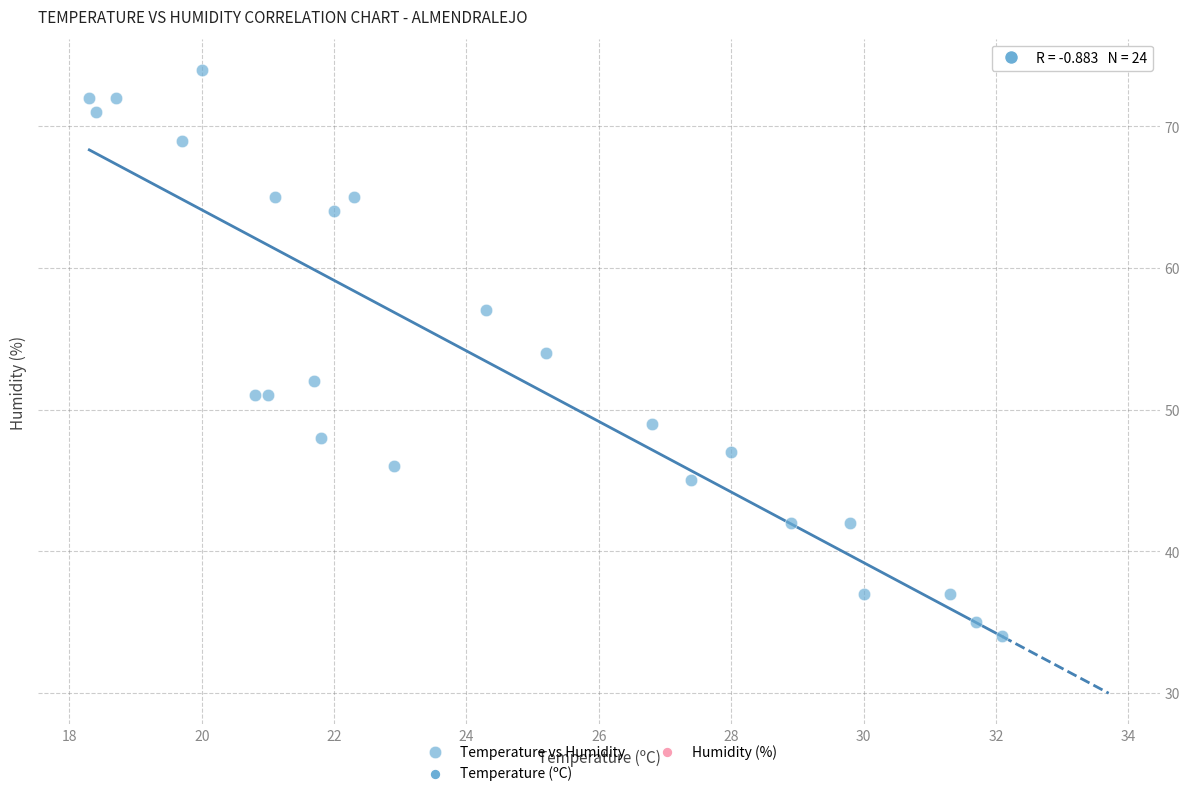

What is the range of Y values (max minus min)?

40